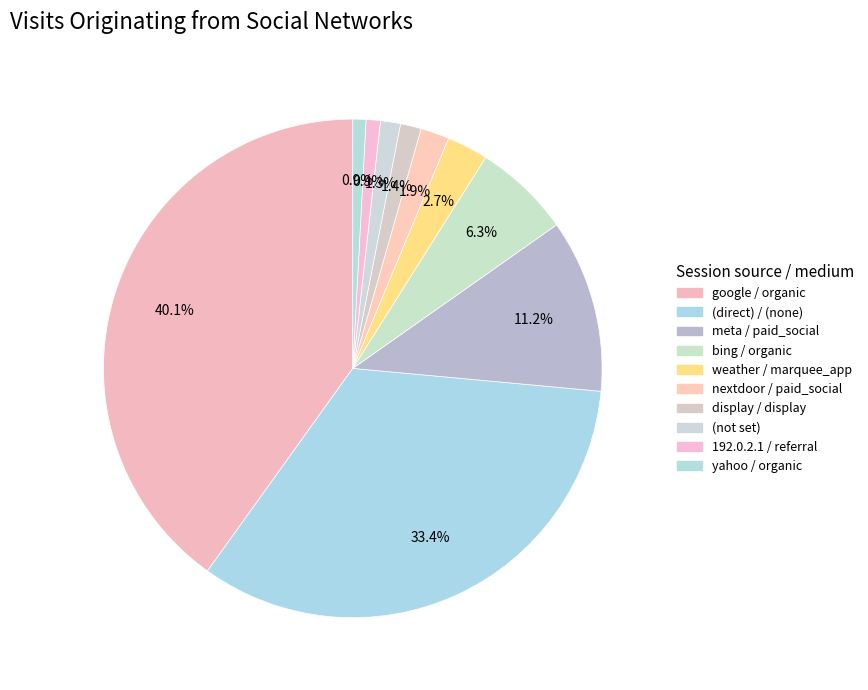

How many segments does this pie chart have?

10